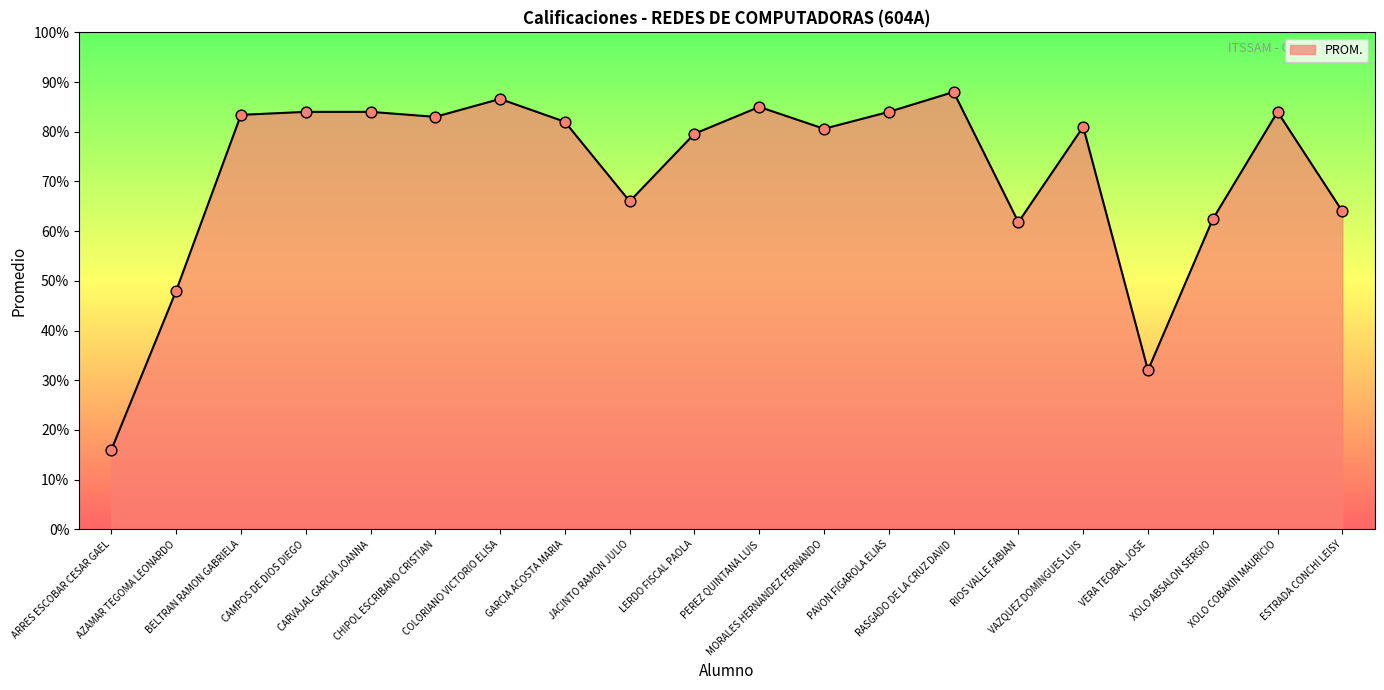

What is the change in value from PEREZ QUINTANA LUIS to MORALES HERNANDEZ FERNANDO?

-4.4